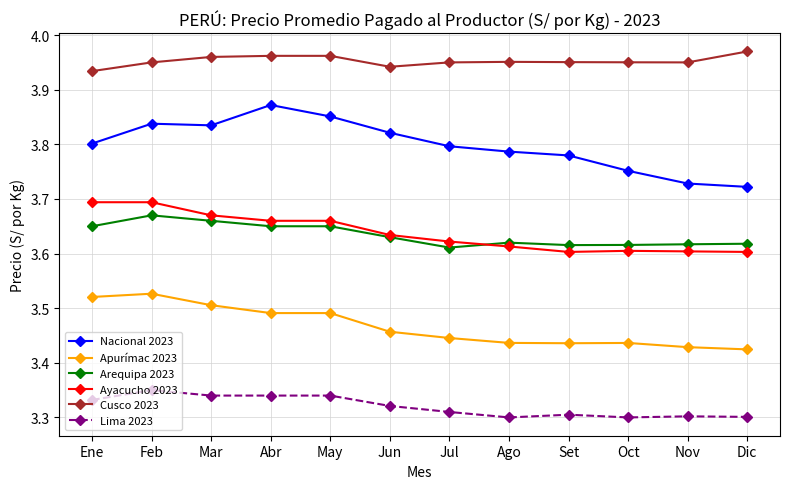

True or false: Lima 2023 has more than 0 points higher than both neighbors.

True